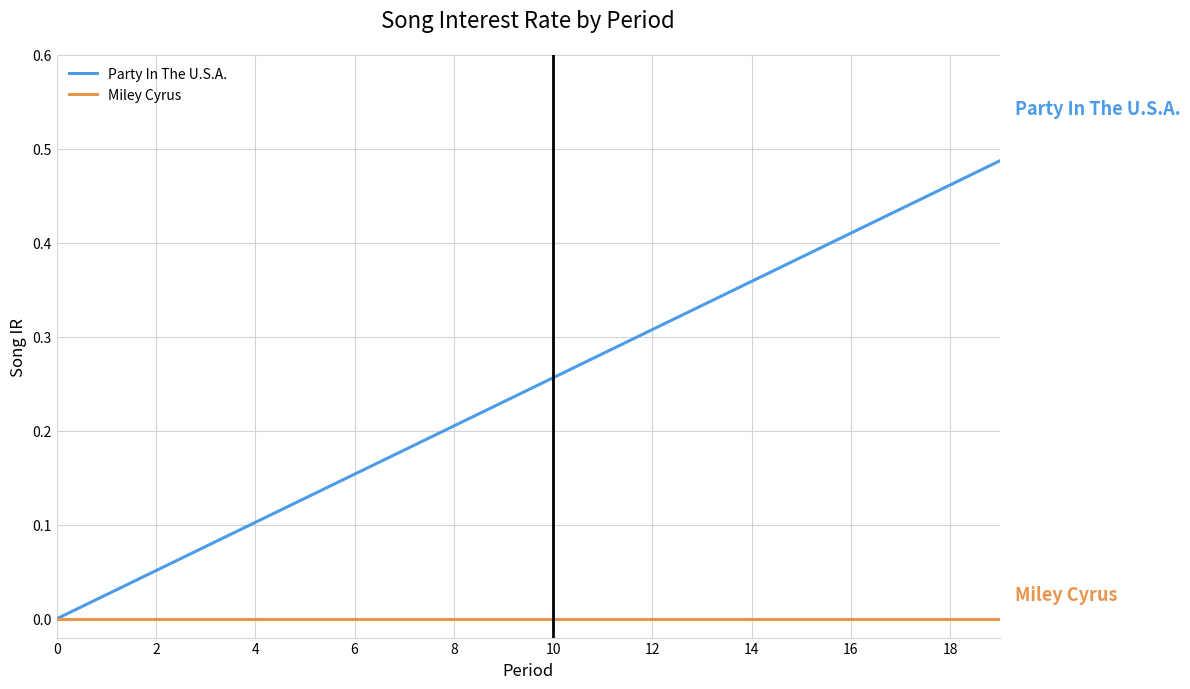

How many distinct data groups are displayed?

2